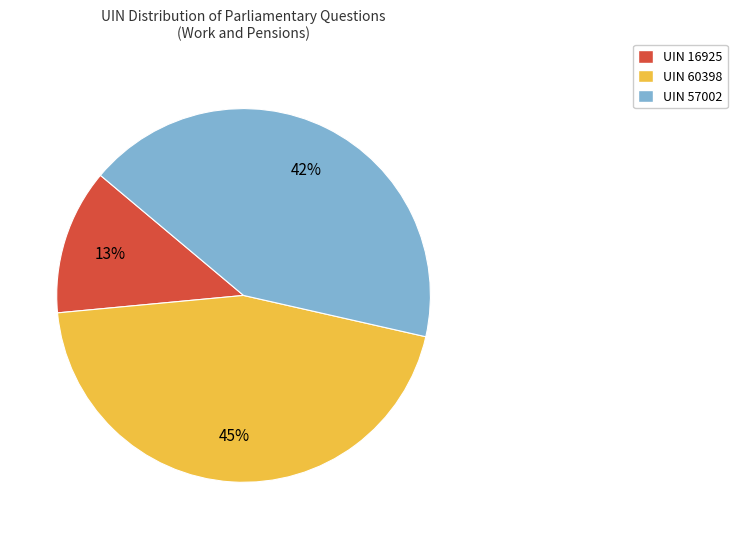

To the nearest percent, what is the average slice percentage?

33%